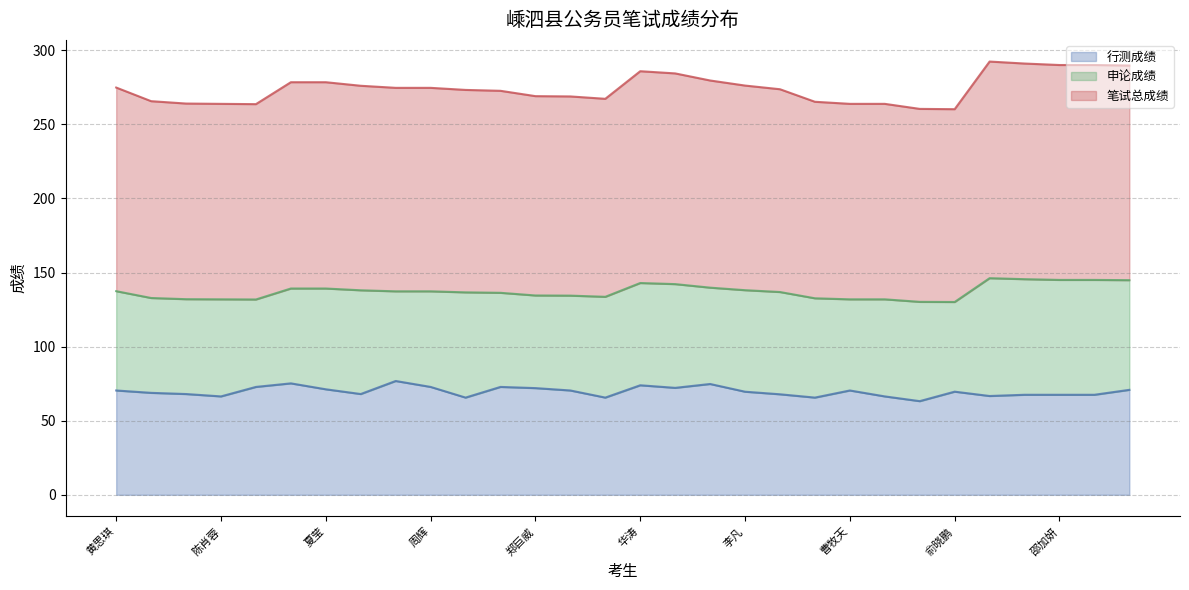

What are all the series names shown in the legend?

行测成绩, 申论成绩, 笔试总成绩